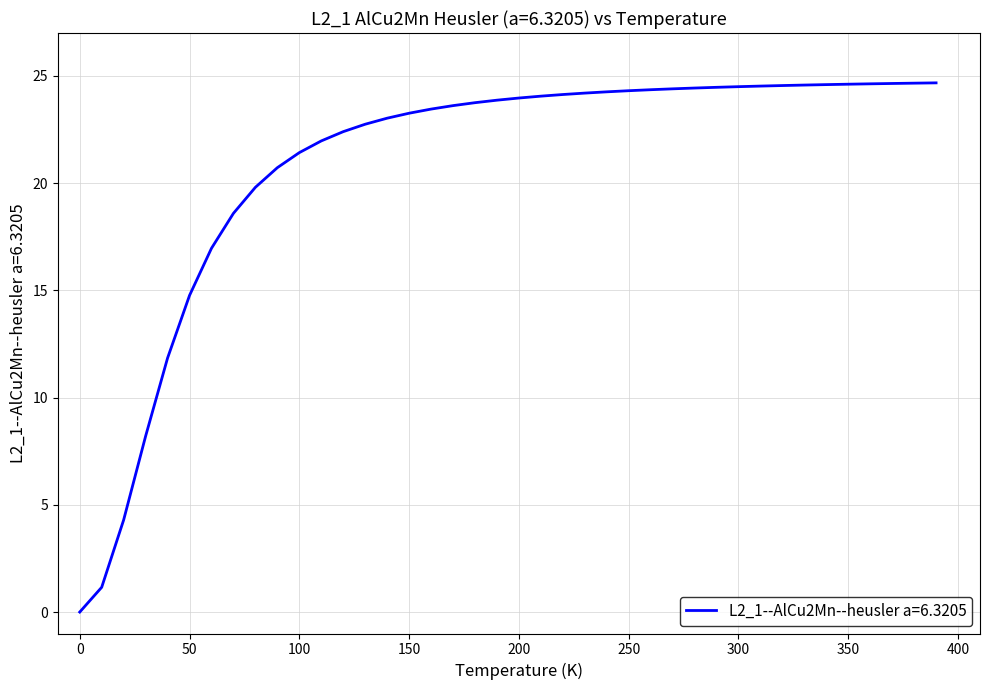

Which label corresponds to the smallest value in the chart?

0